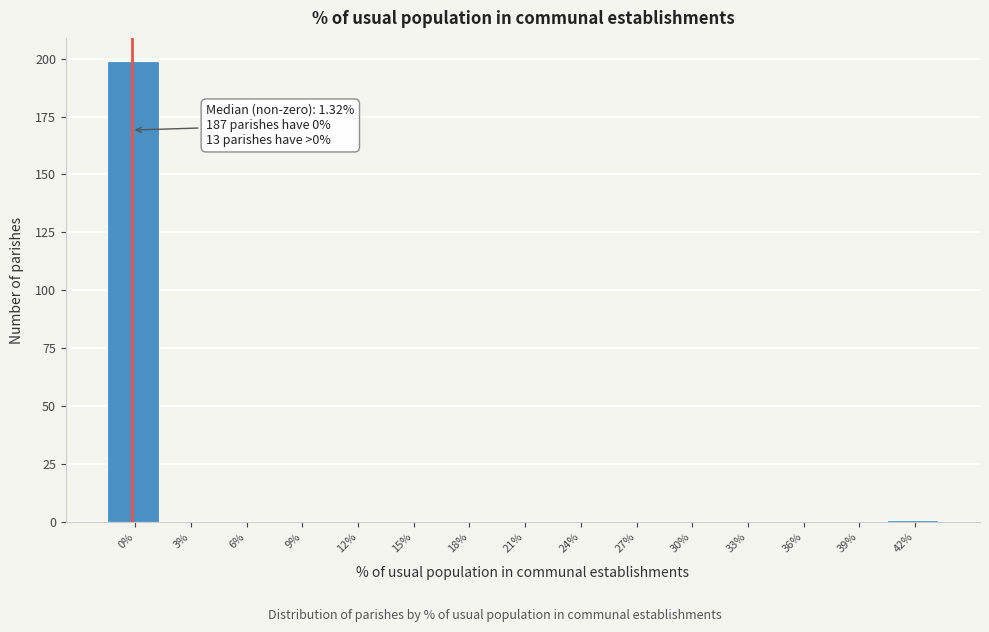

Reading right to left, transcribe all the data shown in this chart.

42%=1	39%=0	36%=0	33%=0	30%=0	27%=0	24%=0	21%=0	18%=0	15%=0	12%=0	9%=0	6%=0	3%=0	0%=199